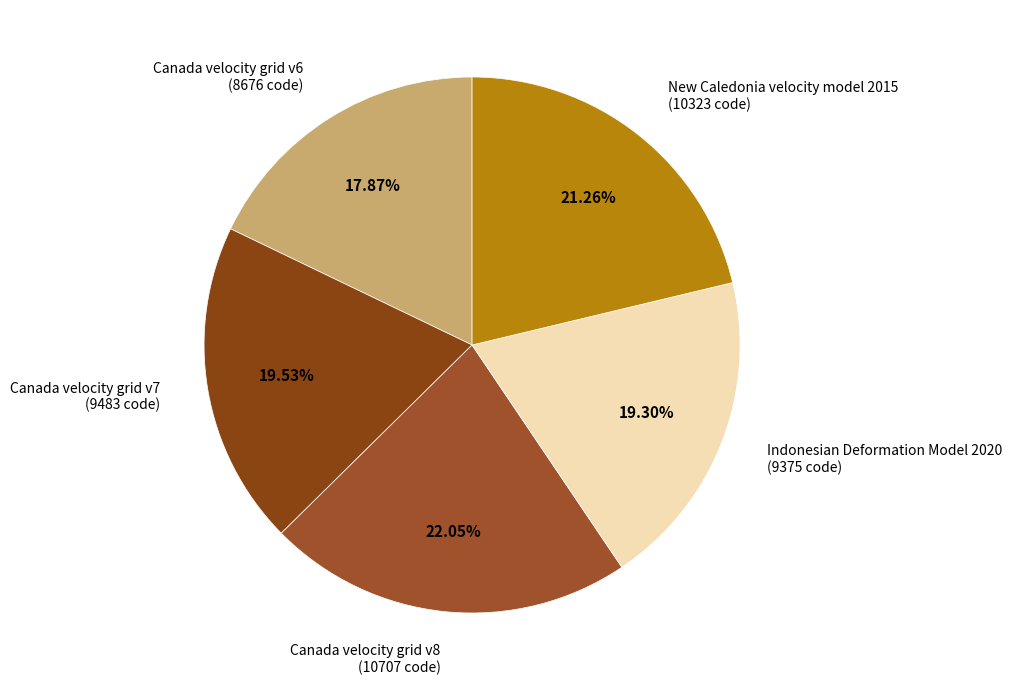

Approximately how many times larger is the value at New Caledonia velocity model 2015 (10323 code) compared to Canada velocity grid v8 (10707 code)?

1.0